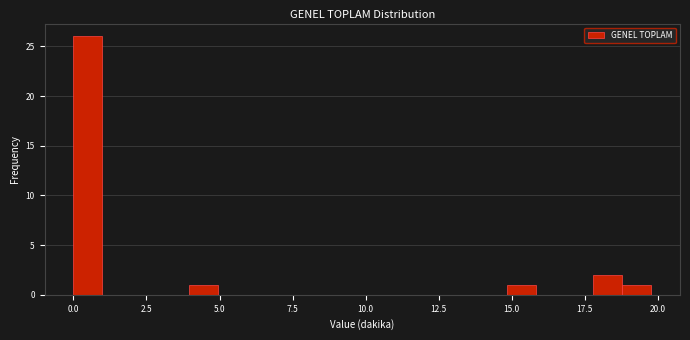

Around what value on the x-axis is the tallest bar? Give the approximate position of its centre, as read against the axis.

0.5